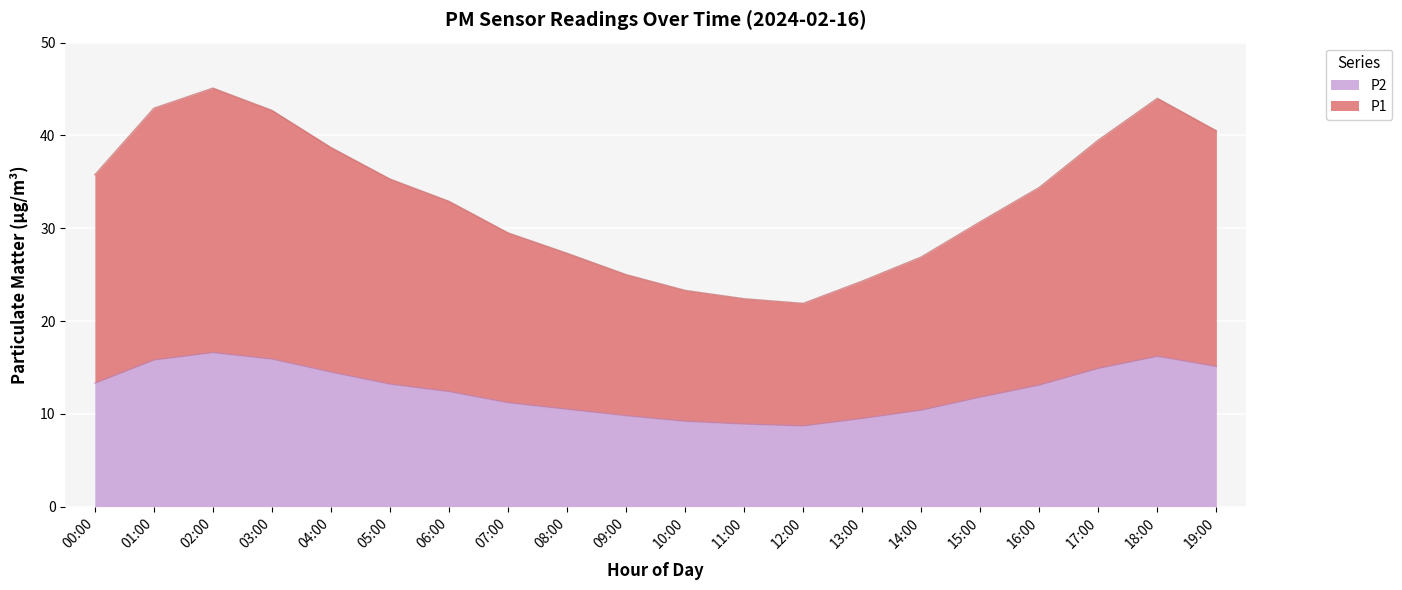

Reading right to left, extract all data points from this chart.

P1: 19:00=40.5	18:00=44.0	17:00=39.5	16:00=34.4	15:00=30.7	14:00=26.9	13:00=24.3	12:00=21.9	11:00=22.4	10:00=23.3	09:00=25.0	08:00=27.3	07:00=29.5	06:00=32.9	05:00=35.3	04:00=38.7	03:00=42.7	02:00=45.1	01:00=42.9	00:00=35.8
P2: 19:00=15.1	18:00=16.2	17:00=14.9	16:00=13.1	15:00=11.8	14:00=10.4	13:00=9.5	12:00=8.7	11:00=8.9	10:00=9.2	09:00=9.8	08:00=10.5	07:00=11.2	06:00=12.4	05:00=13.2	04:00=14.5	03:00=15.9	02:00=16.6	01:00=15.8	00:00=13.3